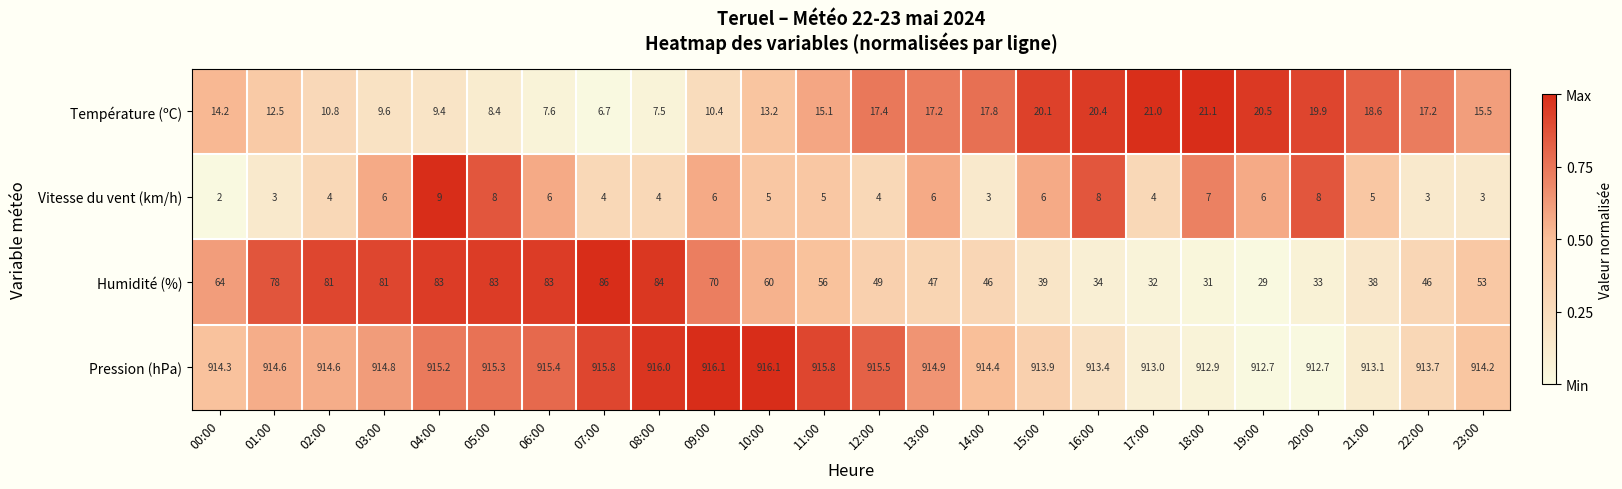

At 03:00, list the series in order from smallest to largest.

Vitesse du vent (km/h), Température (ºC), Humidité (%), Pression (hPa)